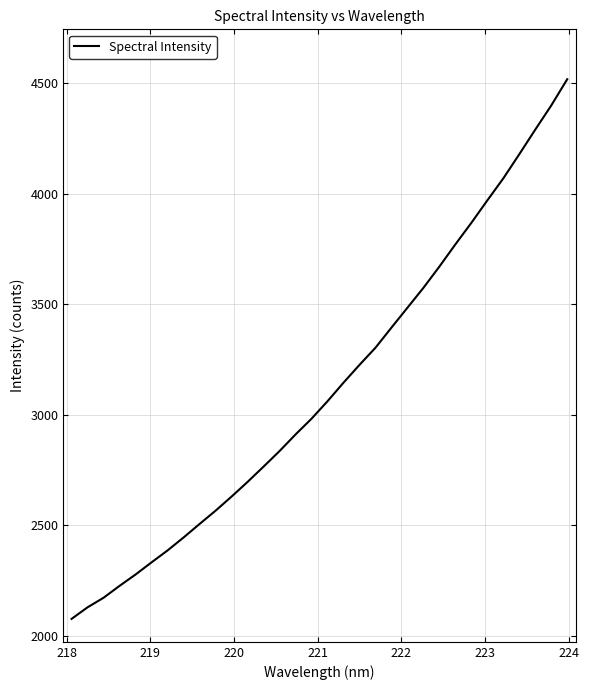

What is the difference between the maximum and minimum values?

2442.1